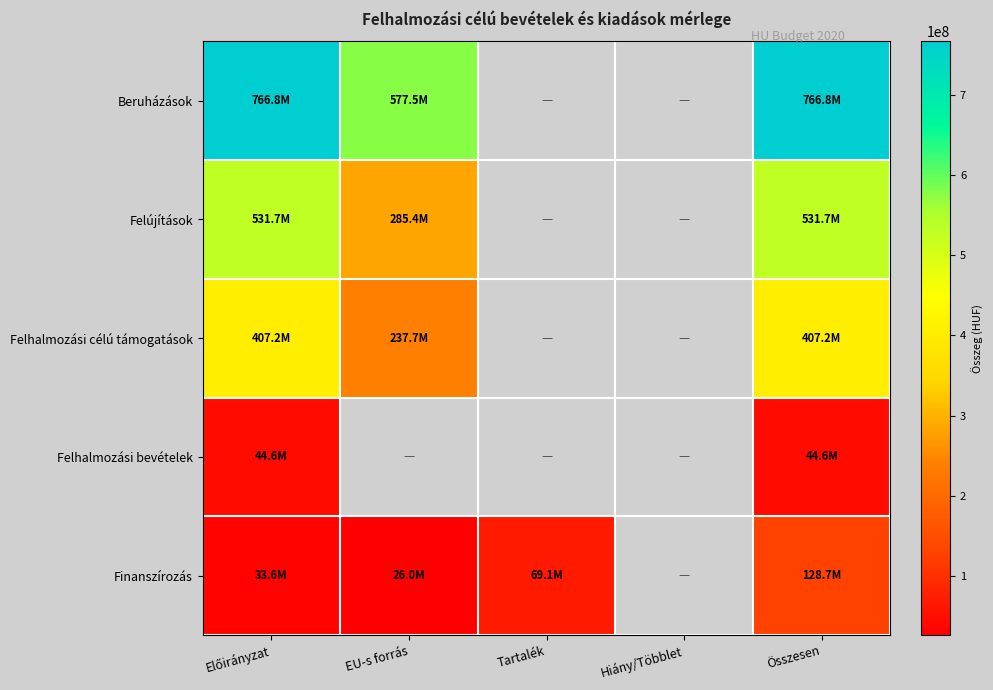

What is the maximum value shown in the chart?

766819120.0